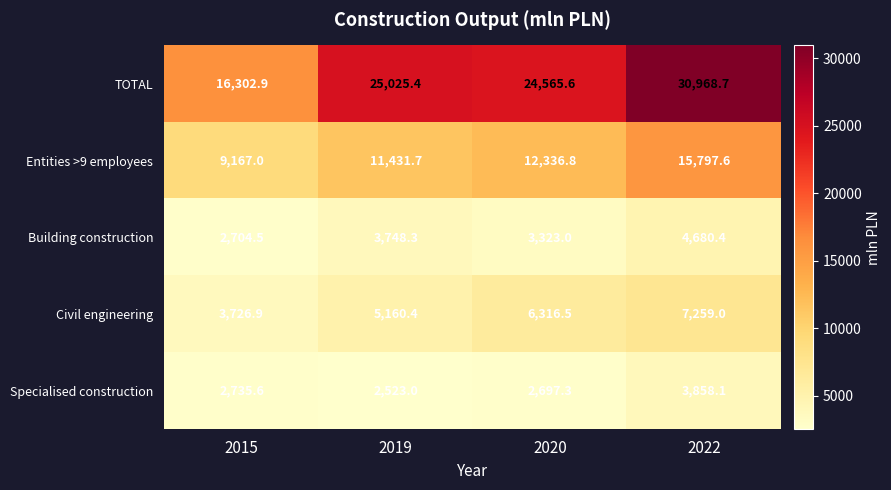

Which series changed the most between 2015 and 2022?

TOTAL